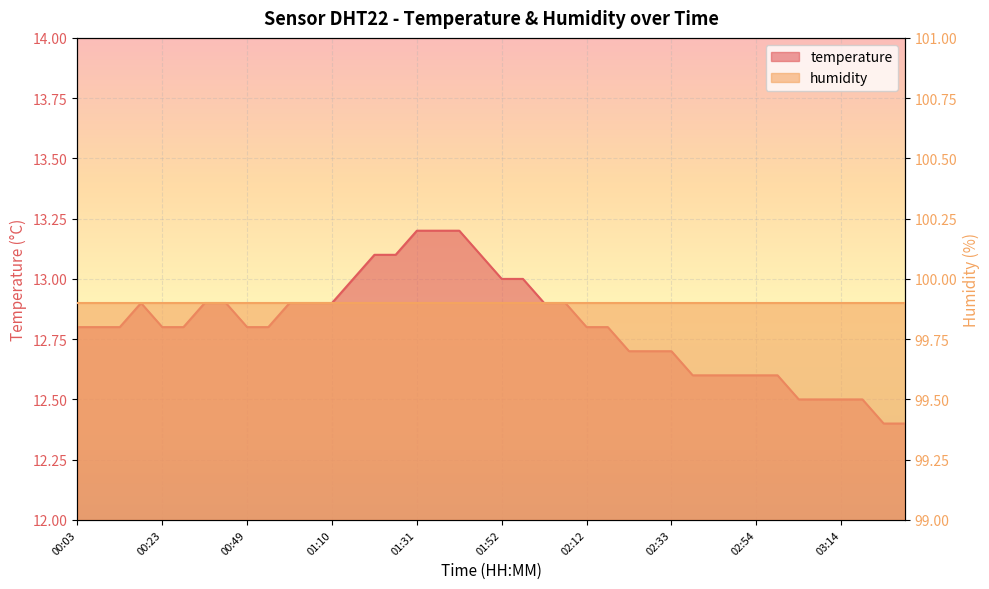

List the labels in order of value, largest first.

01:31, 01:36, 01:42, 01:20, 01:26, 01:47, 01:15, 01:52, 01:57, 00:18, 00:33, 00:38, 00:59, 01:04, 01:10, 02:02, 02:07, 00:03, 00:08, 00:13, 00:23, 00:28, 00:49, 00:54, 02:12, 02:18, 02:23, 02:28, 02:33, 02:38, 02:43, 02:49, 02:54, 02:59, 03:04, 03:09, 03:14, 03:19, 03:24, 03:29